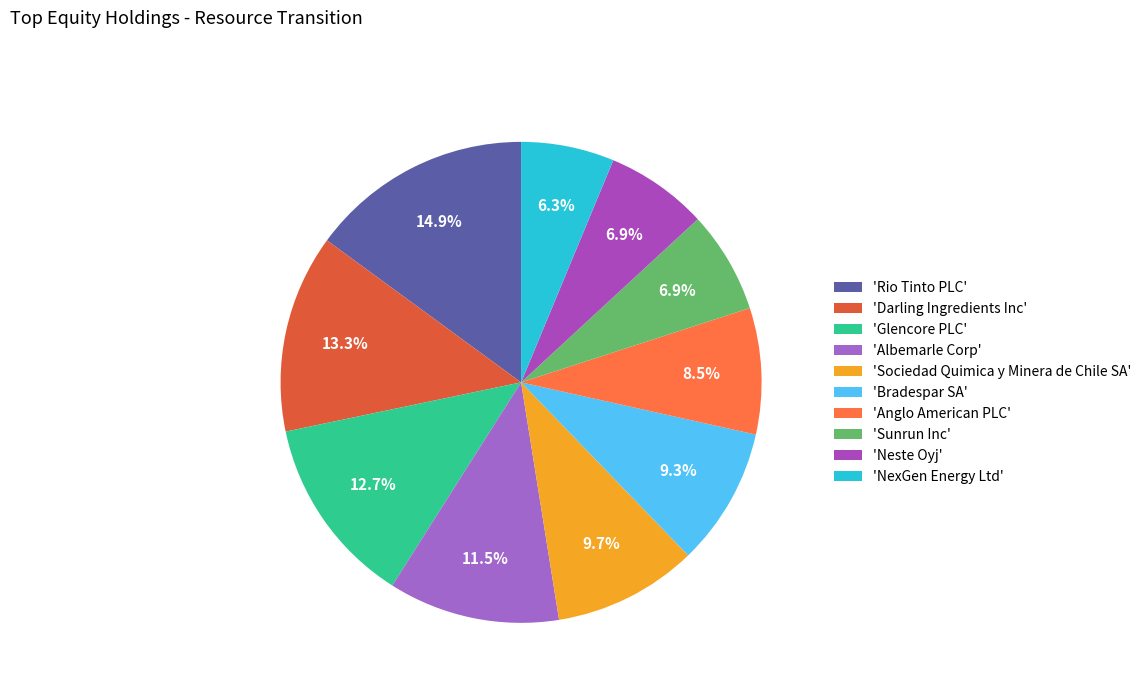

Is there any slice that represents more than half of the pie?

No